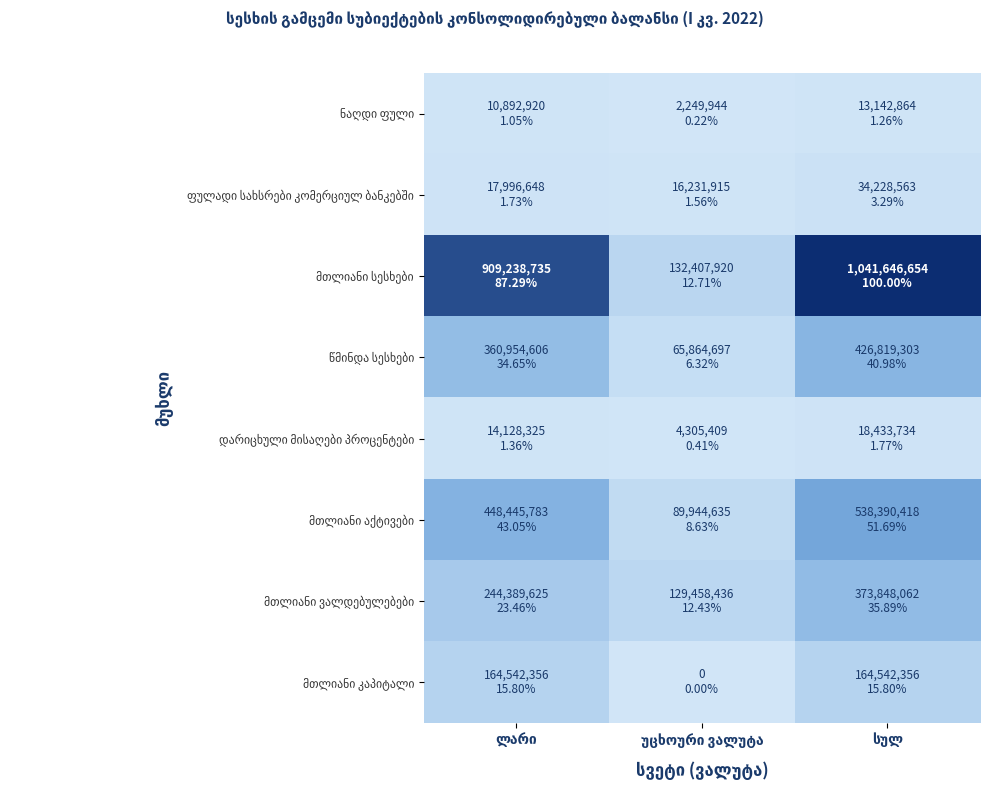

Rank the categories by მთლიანი სესხები value from lowest to highest.

უცხოური ვალუტა, ლარი, სულ